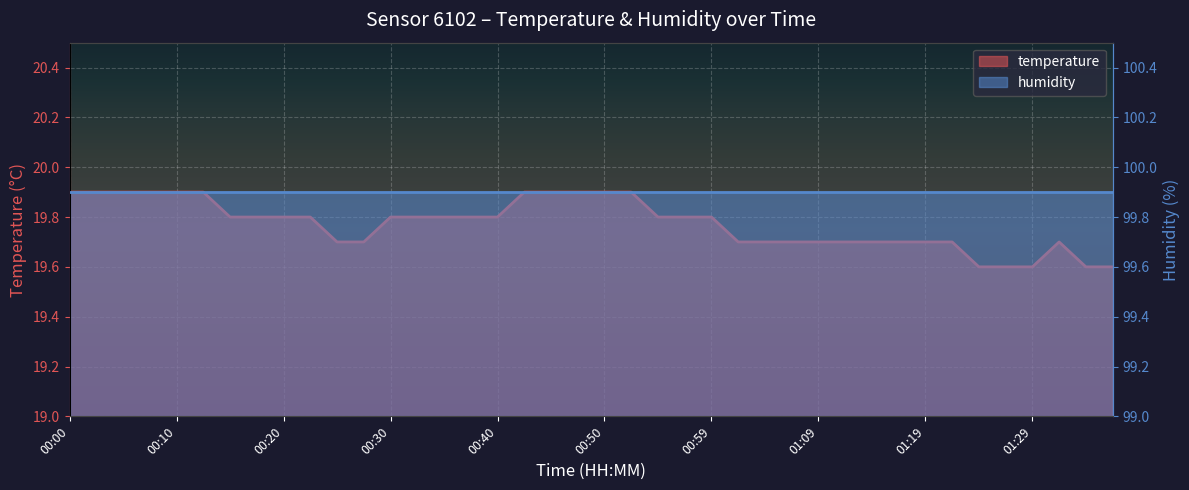

What is the ratio of the value at 00:52 to the value at 00:23?

1.0